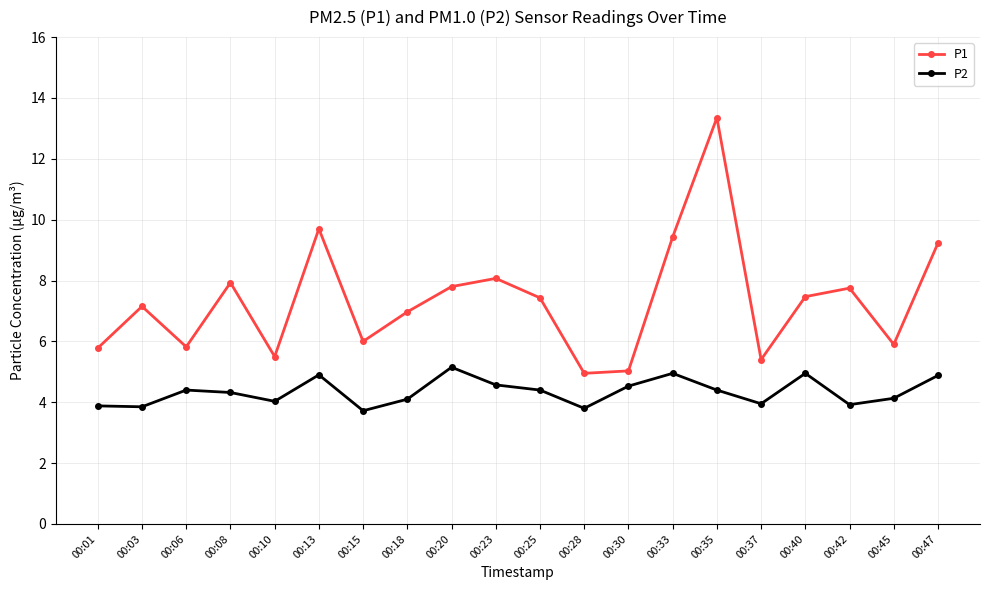

What is the value of the P1 point at the 2nd from the left?

7.2